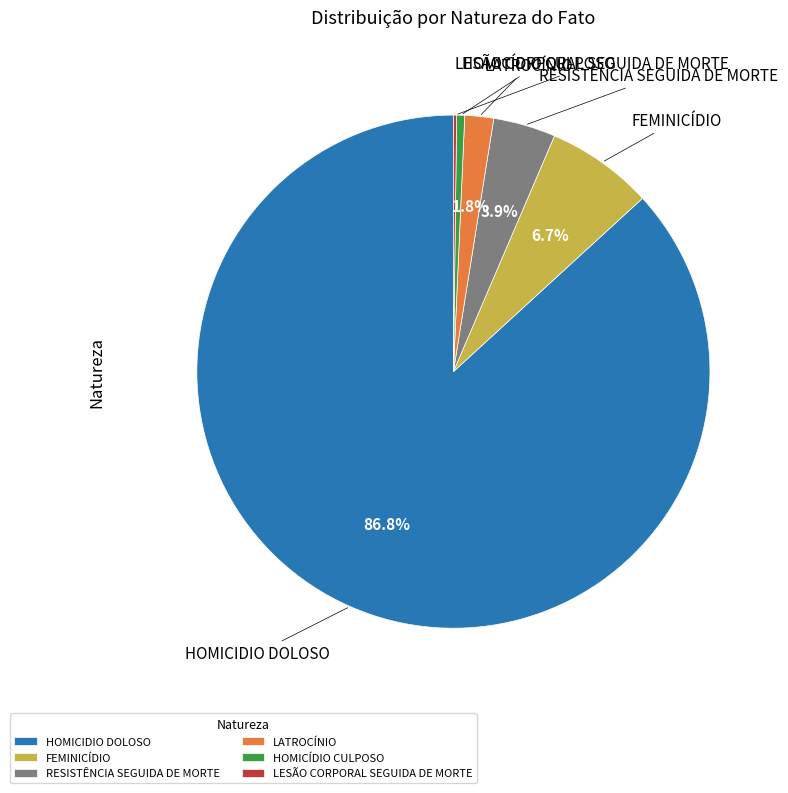

Which has a higher value, RESISTÊNCIA SEGUIDA DE MORTE or HOMICIDIO DOLOSO?

HOMICIDIO DOLOSO